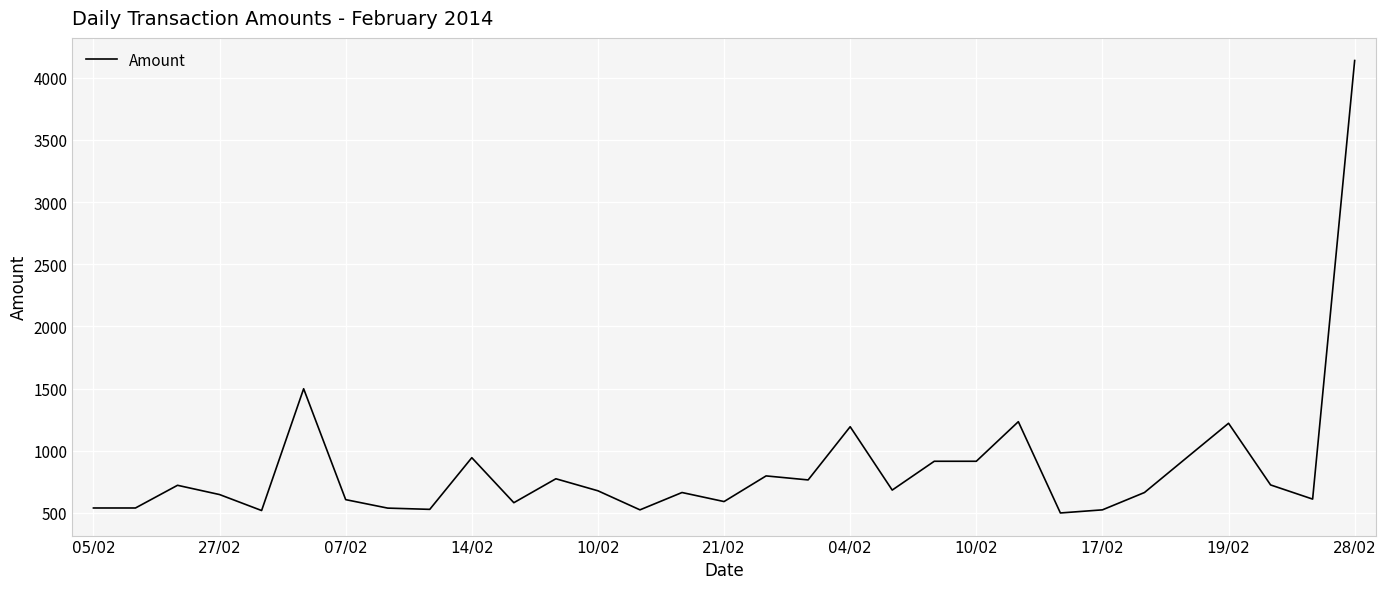

What is the minimum value shown in the chart?

500.0